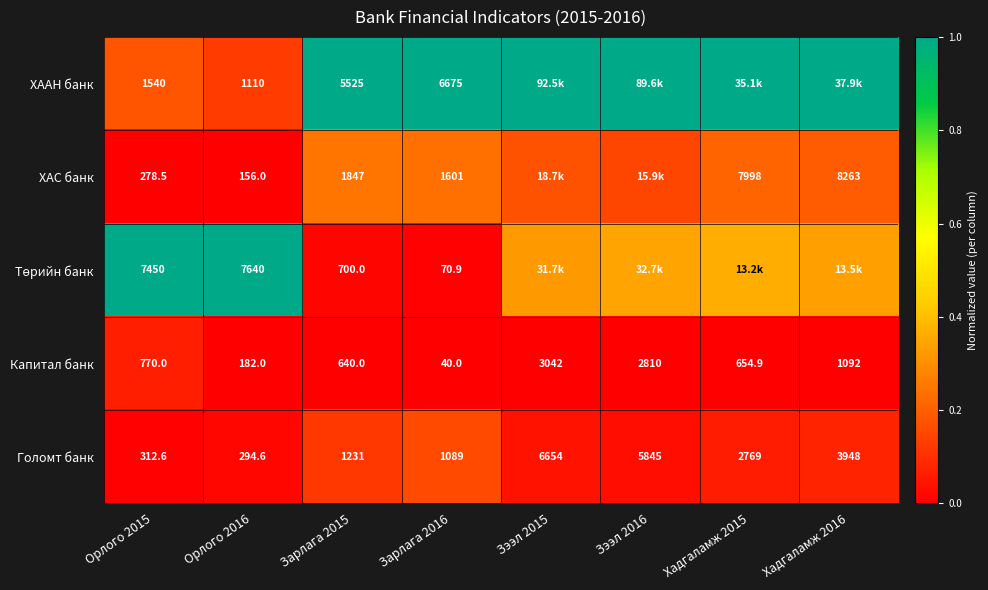

Is the value of ХАС банк at Хадгаламж 2016 greater than the value of Капитал банк at Хадгаламж 2015?

Yes